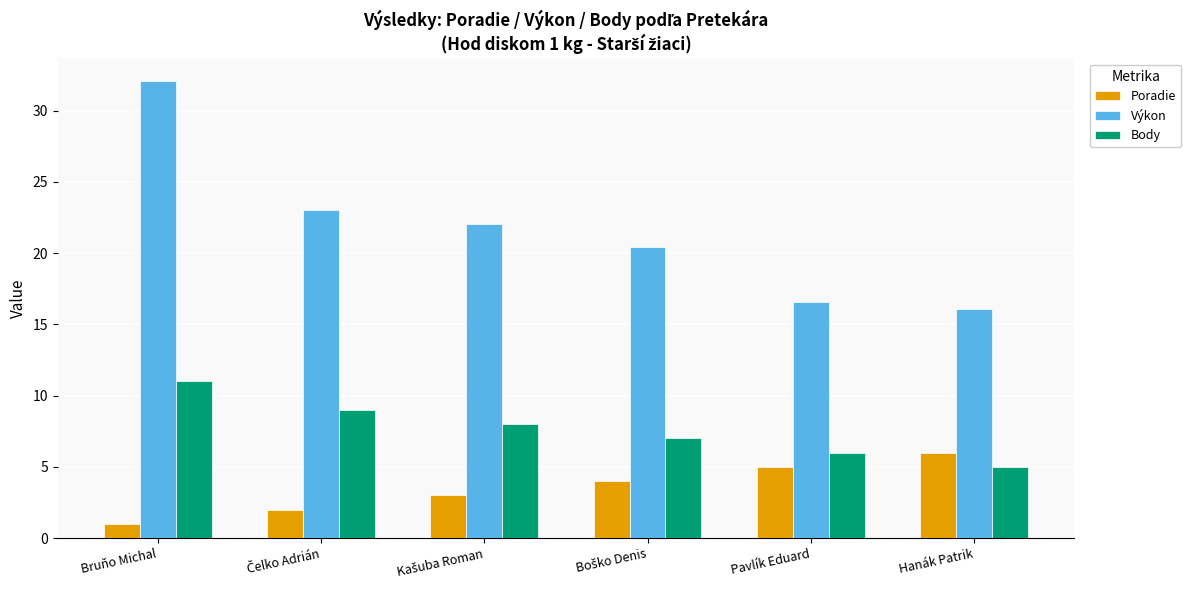

What is the sum of all Výkon values?

130.2